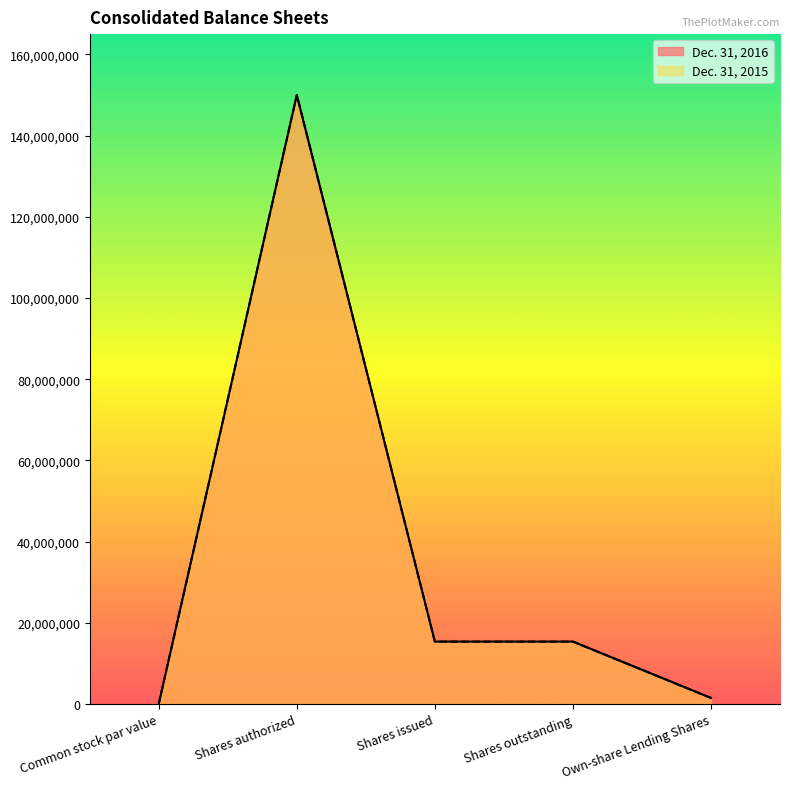

Reading right to left, list all the values displayed in this chart.

Dec. 31, 2016: 1459233	15348086	15348086	150000000	0
Dec. 31, 2015: 1459233	15332041	15332041	150000000	0